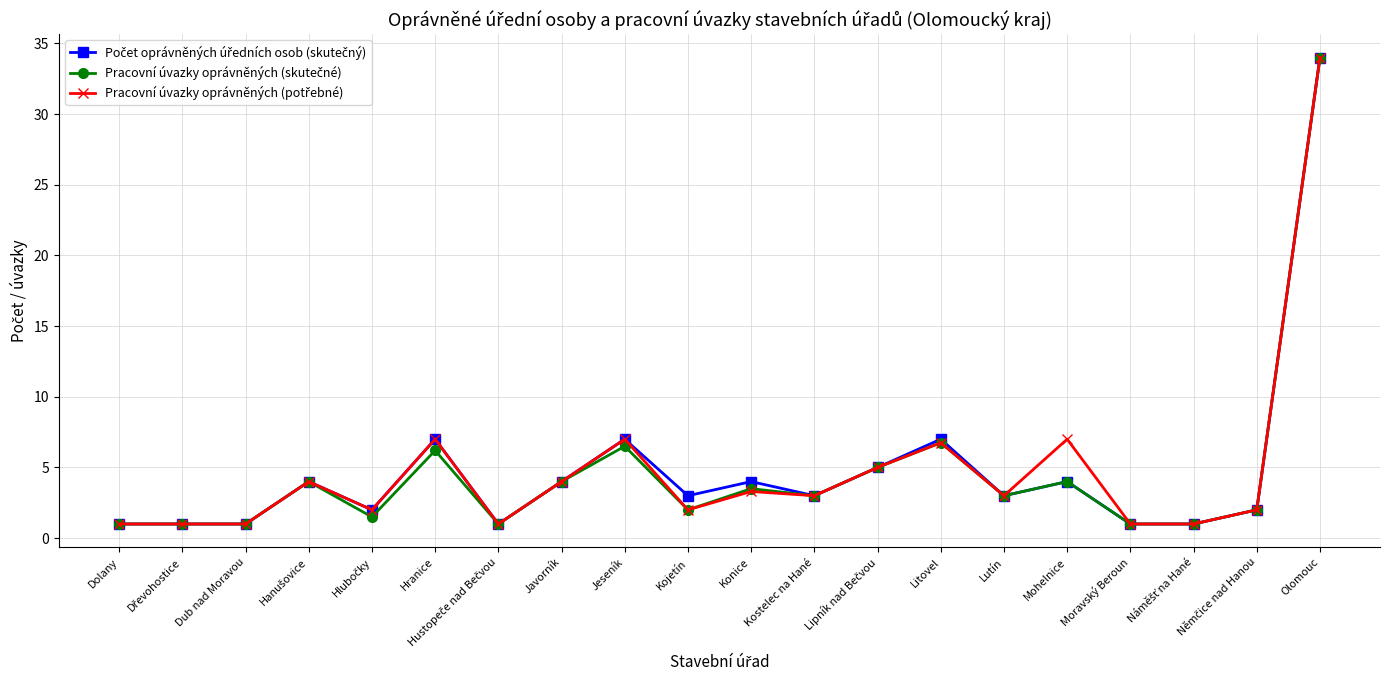

What is the minimum value shown in the chart?

1.0